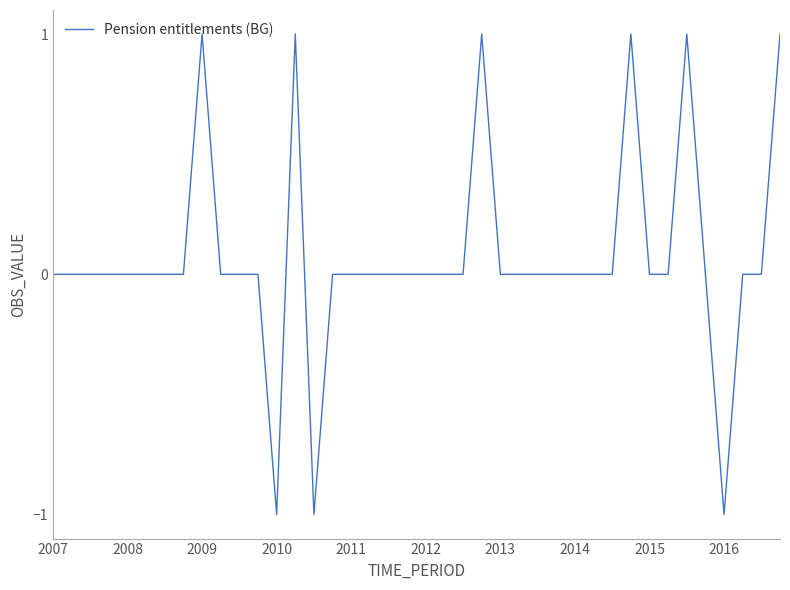

The value at 2016 is -1. True or false?

True